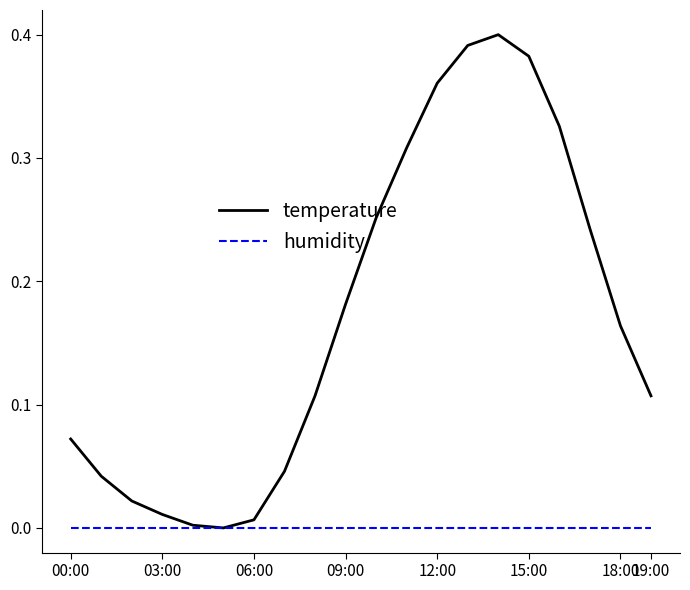

List the series in order of their overall mean, highest first.

temperature, humidity